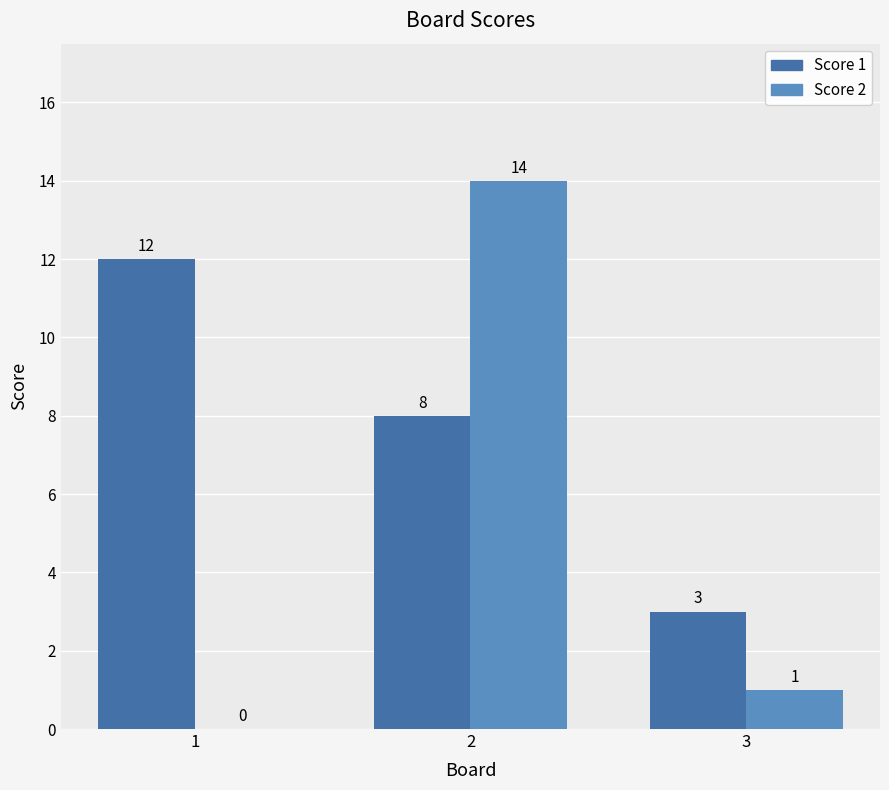

The value of Score 1 at 2 is 8. True or false?

True